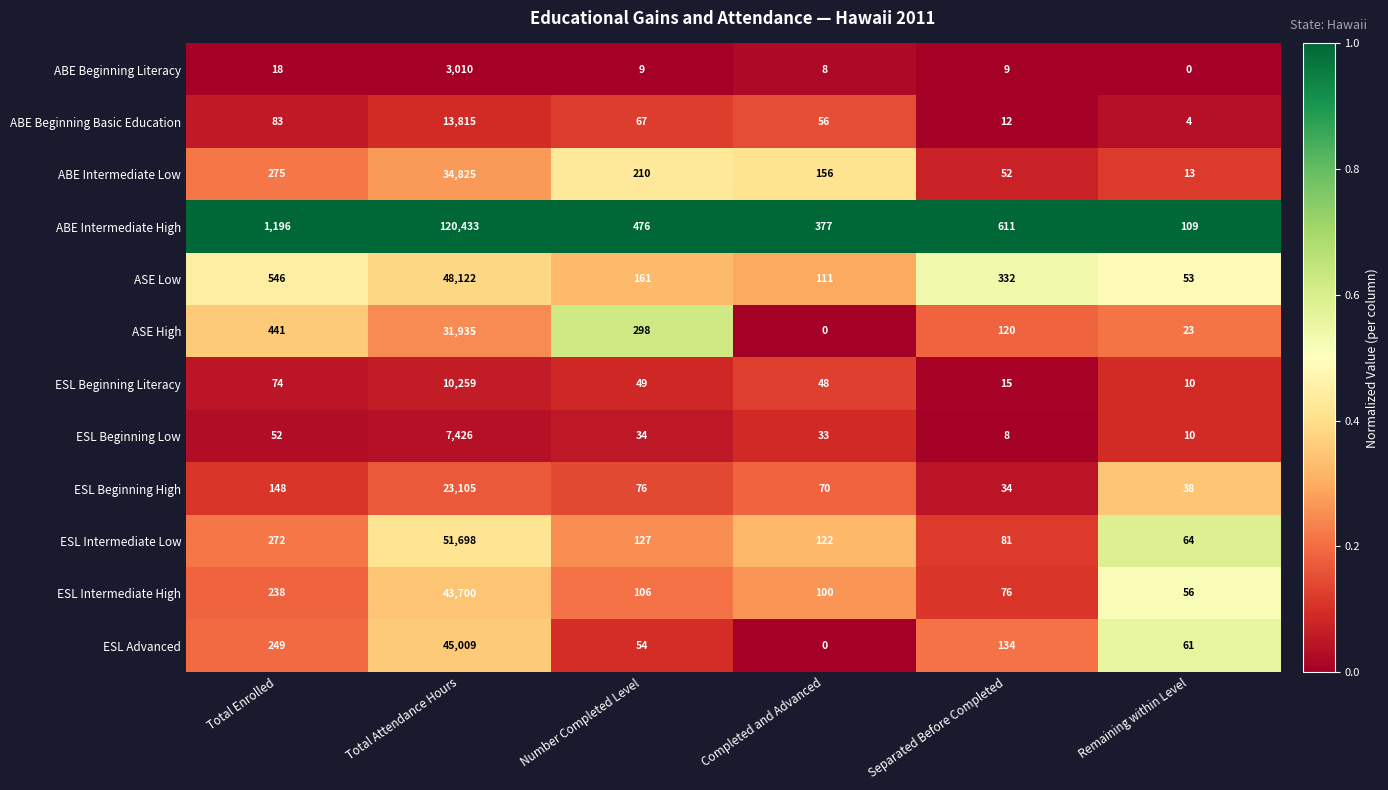

What is the average value of the ESL Intermediate Low series?

8727